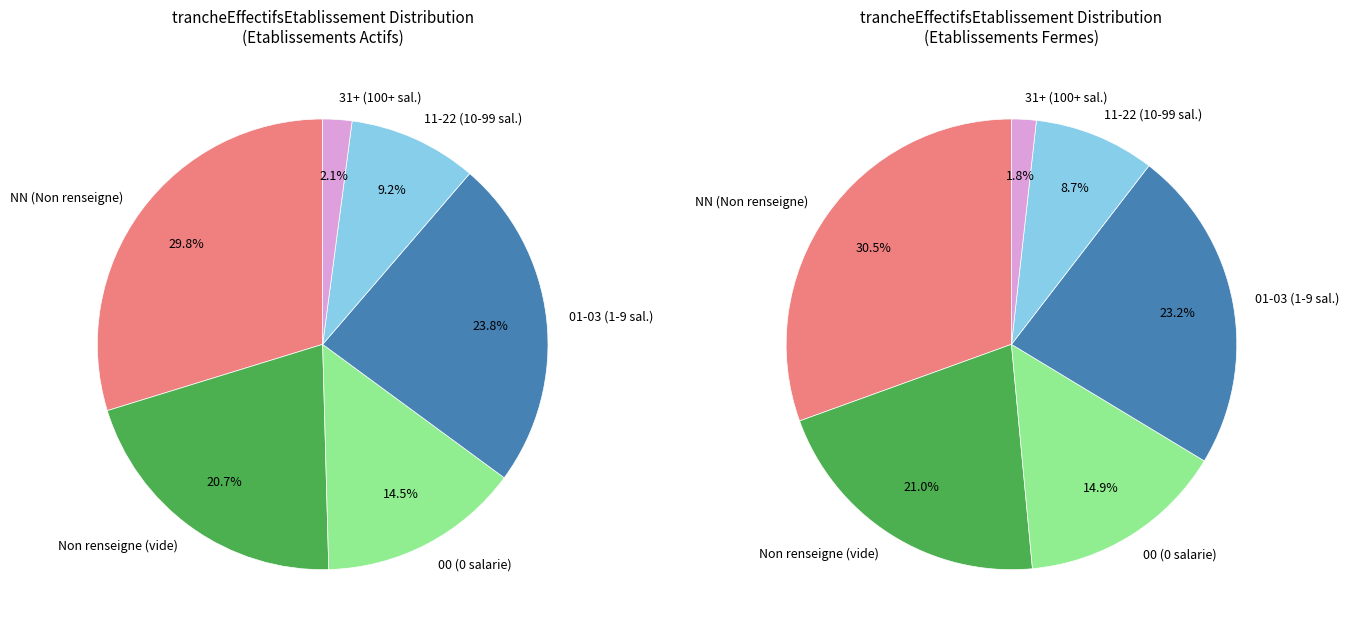

Is there any slice that represents more than half of the pie?

No